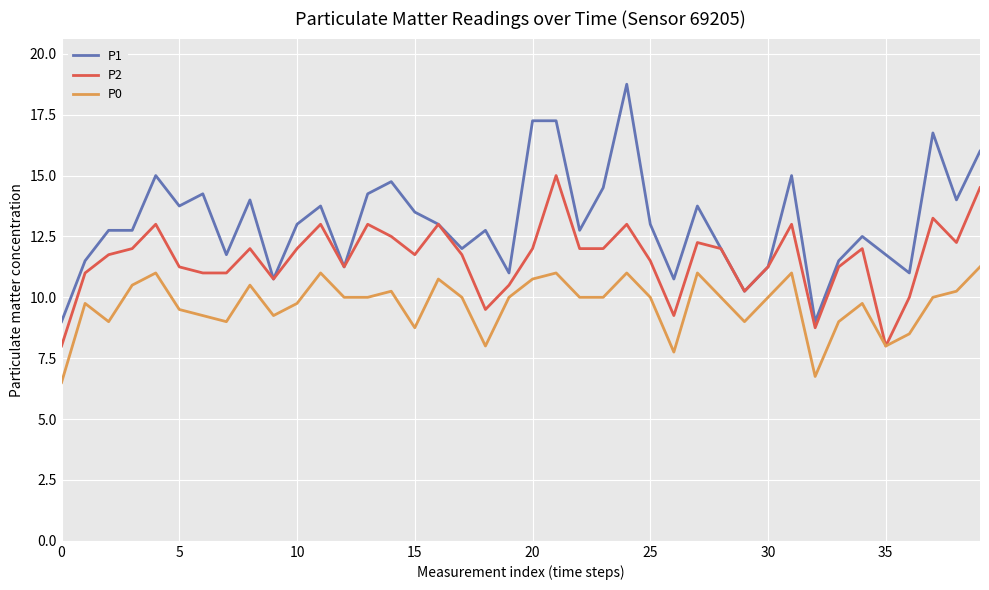

Rank the series by their average value, from highest to lowest.

P1, P2, P0